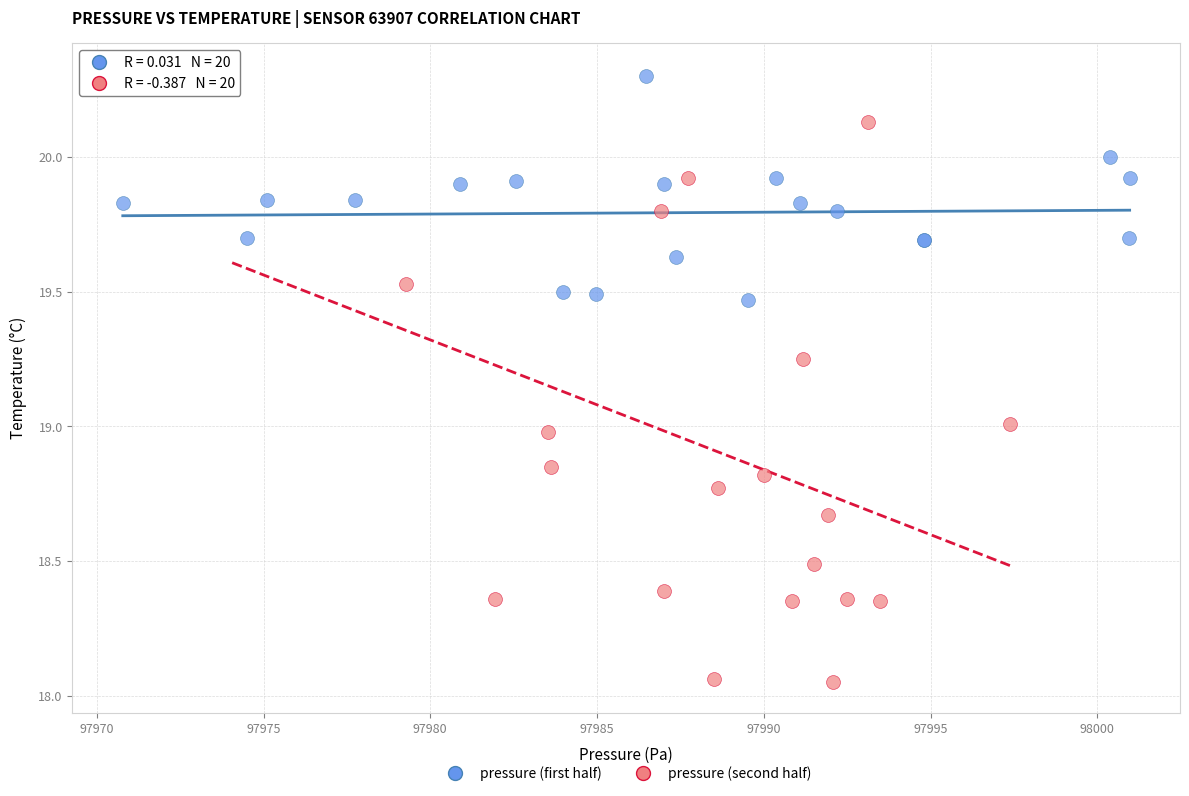

Which series has the largest Y range (max minus min)?

pressure (second half)